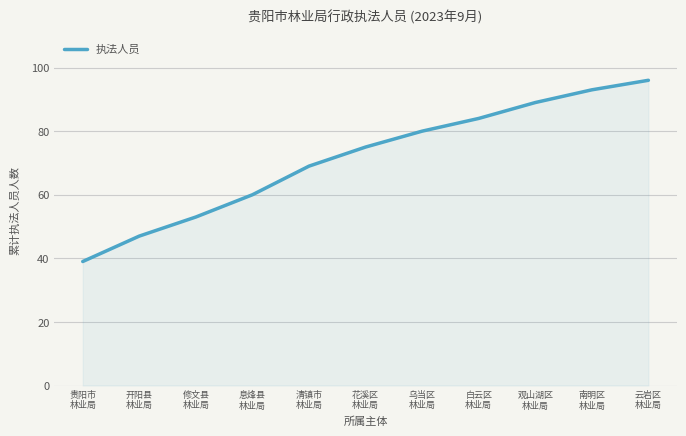

True or false: there are more than 0 points higher than both neighbors.

False